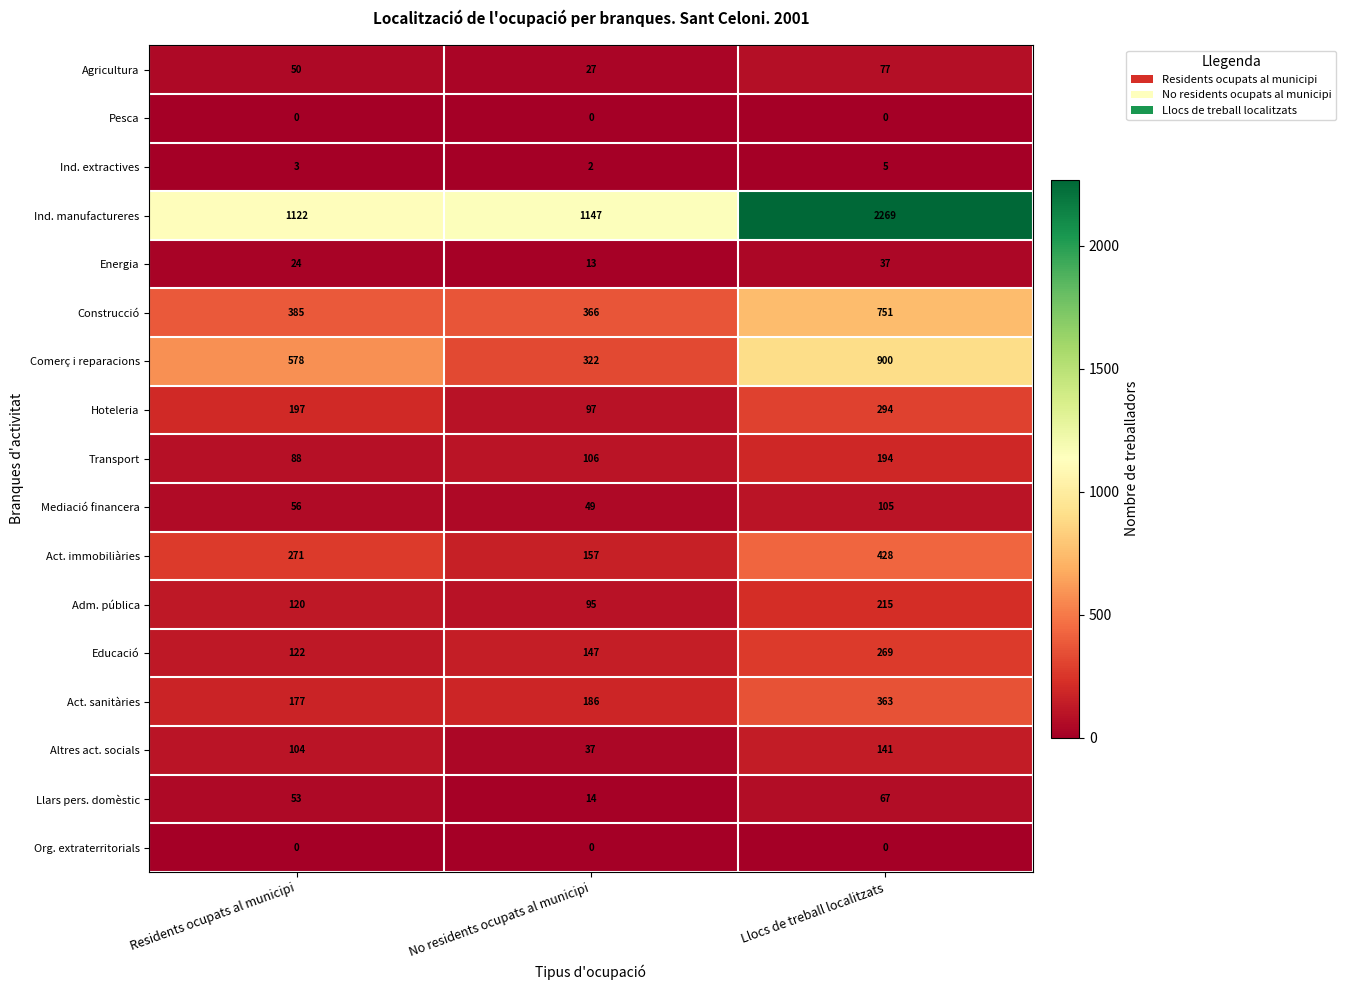

At which category is the sum across all series the highest?

Llocs de treball localitzats